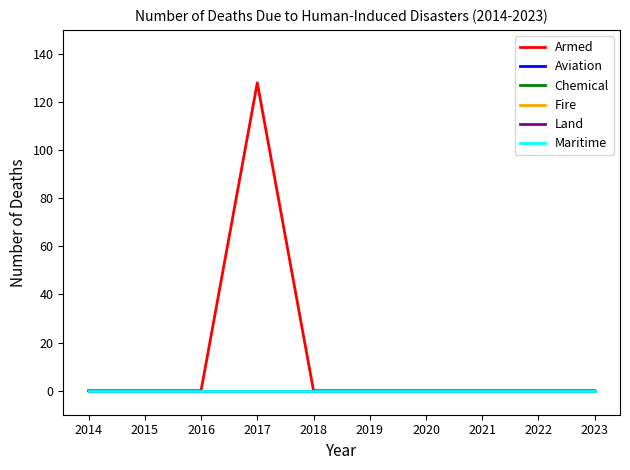

At which category does the chart reach its peak across all series?

2017